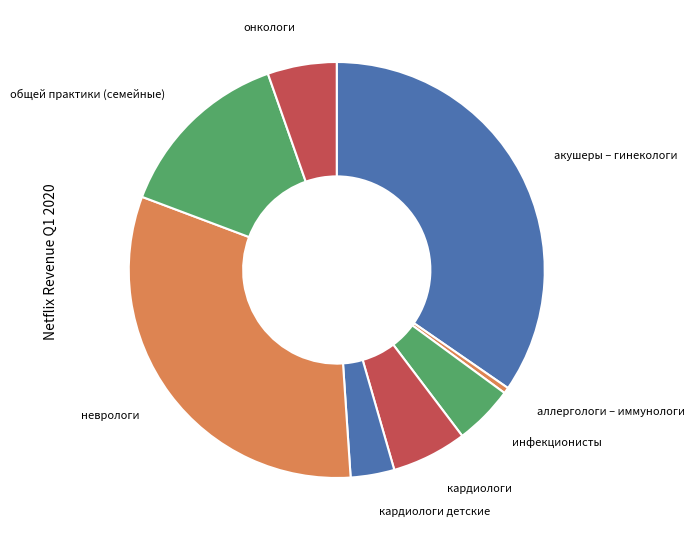

How many segments does this pie chart have?

8